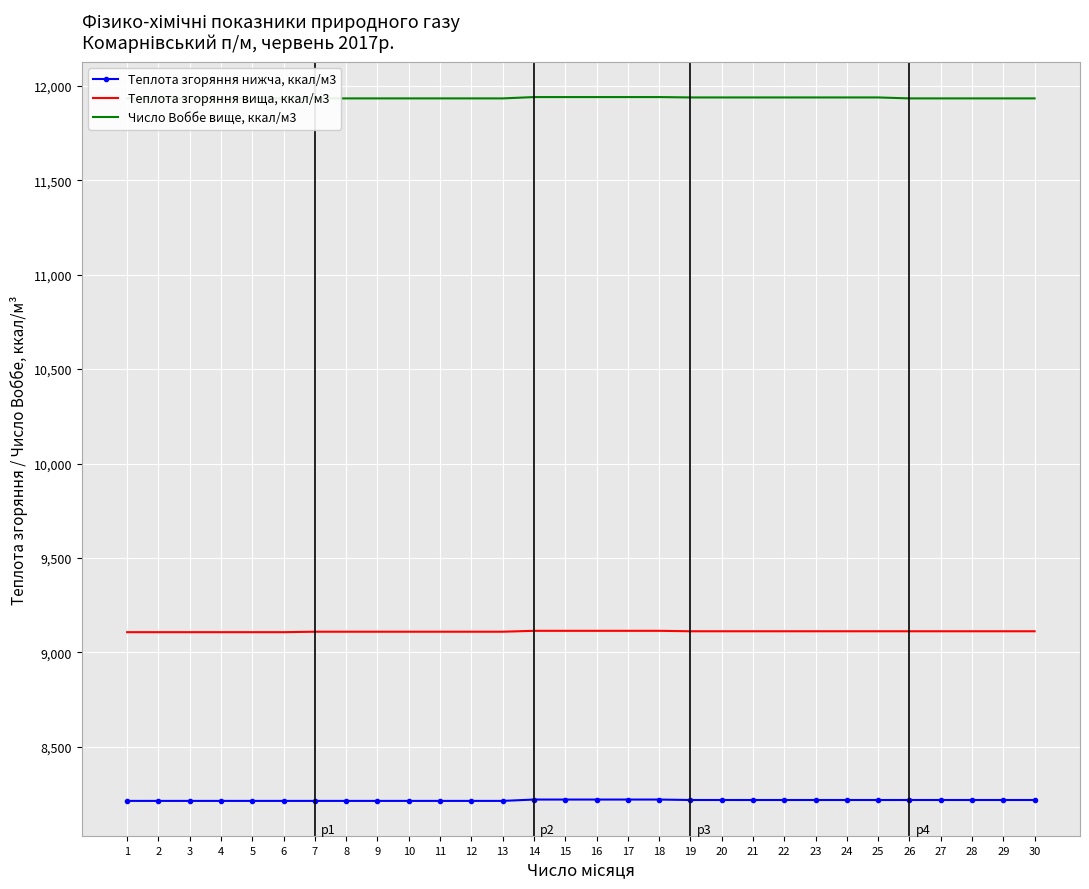

Which series changed the most between 21 and 29?

Число Воббе вище, ккал/м3